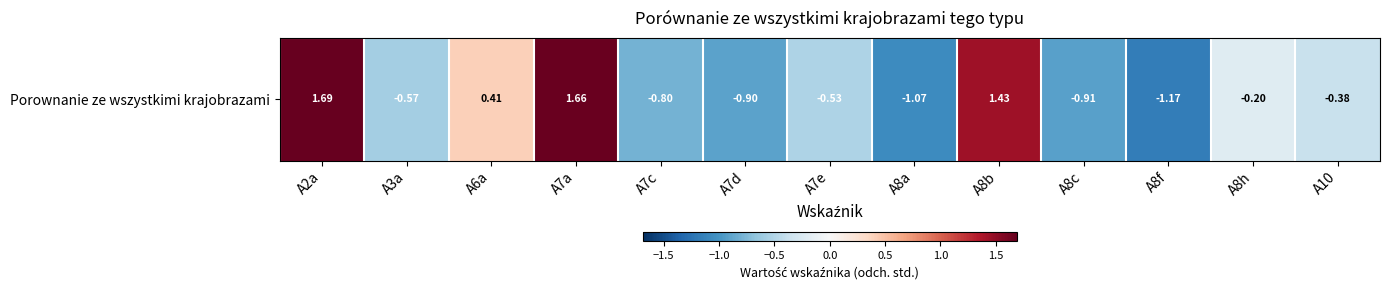

Where is the data nearest to the value 0?

A8h